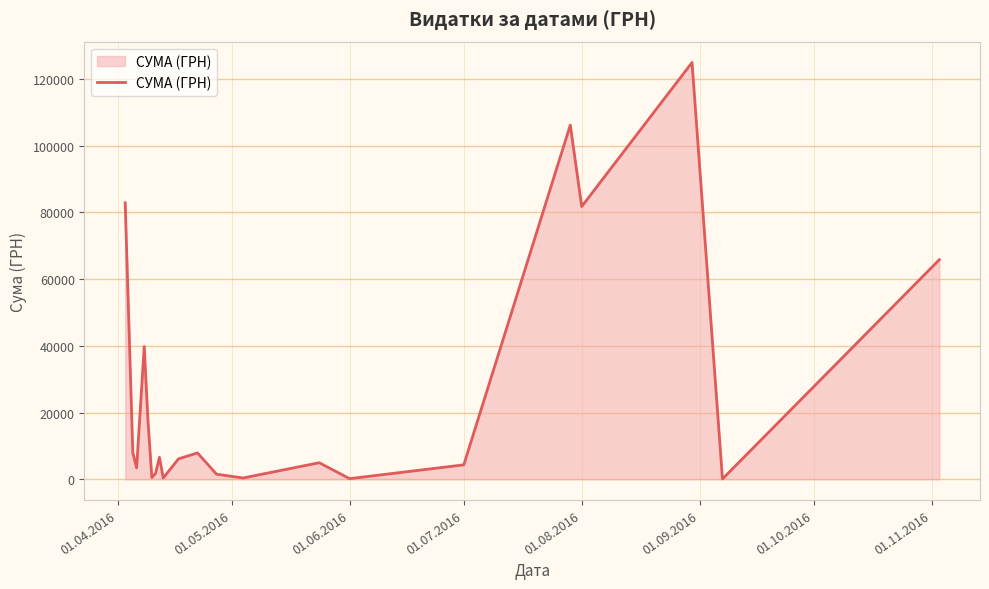

What is the maximum value shown in the chart?

124904.8